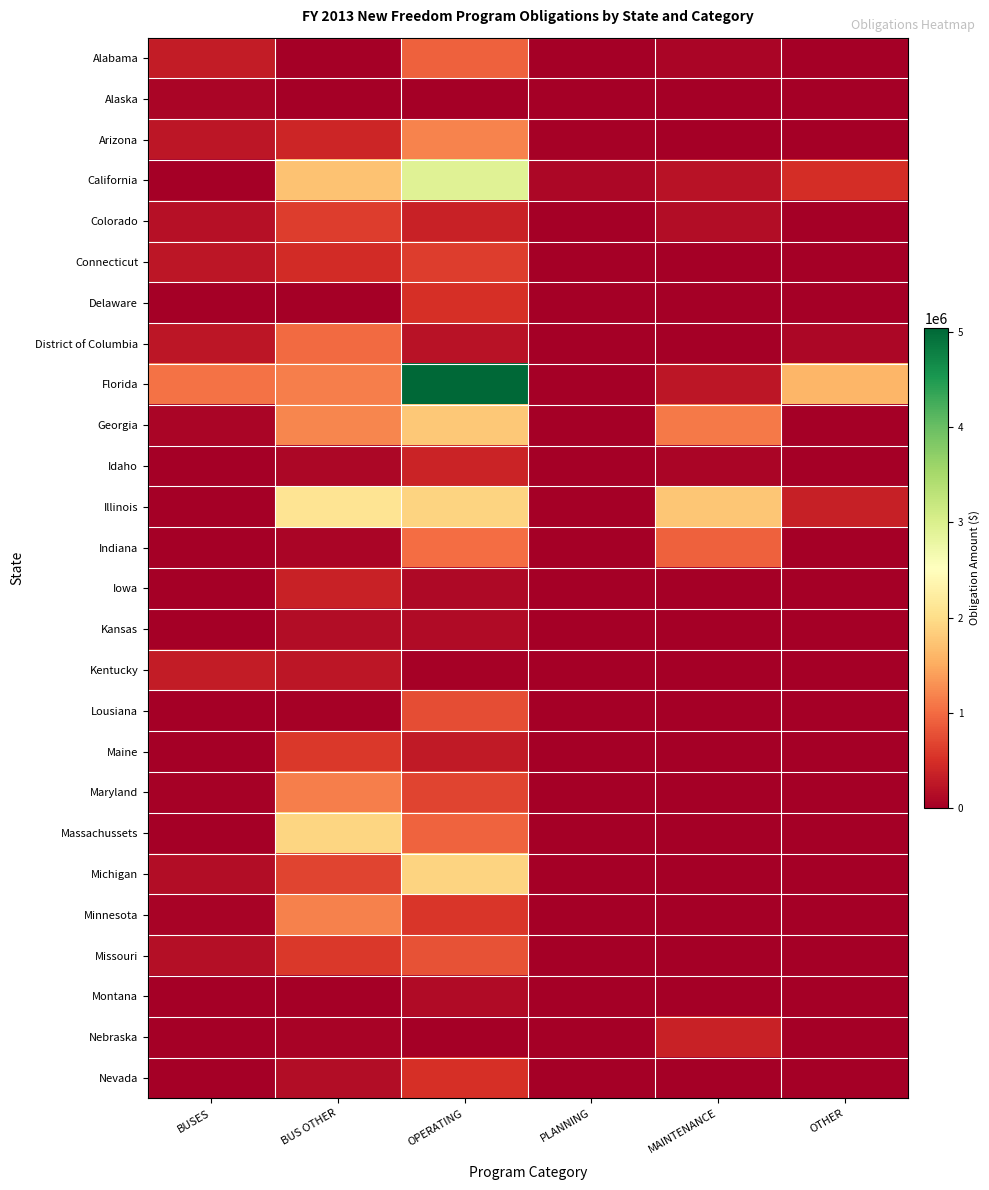

How many distinct data groups are displayed?

26